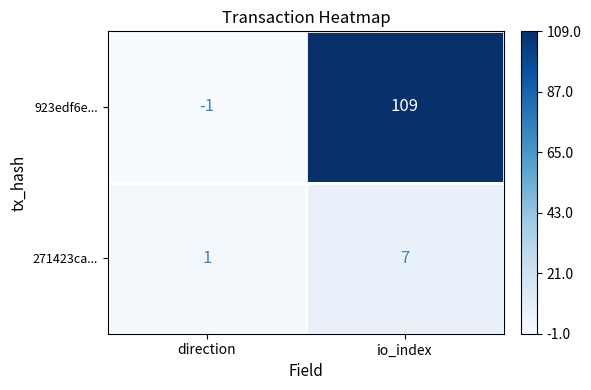

What is the maximum value shown in the chart?

109